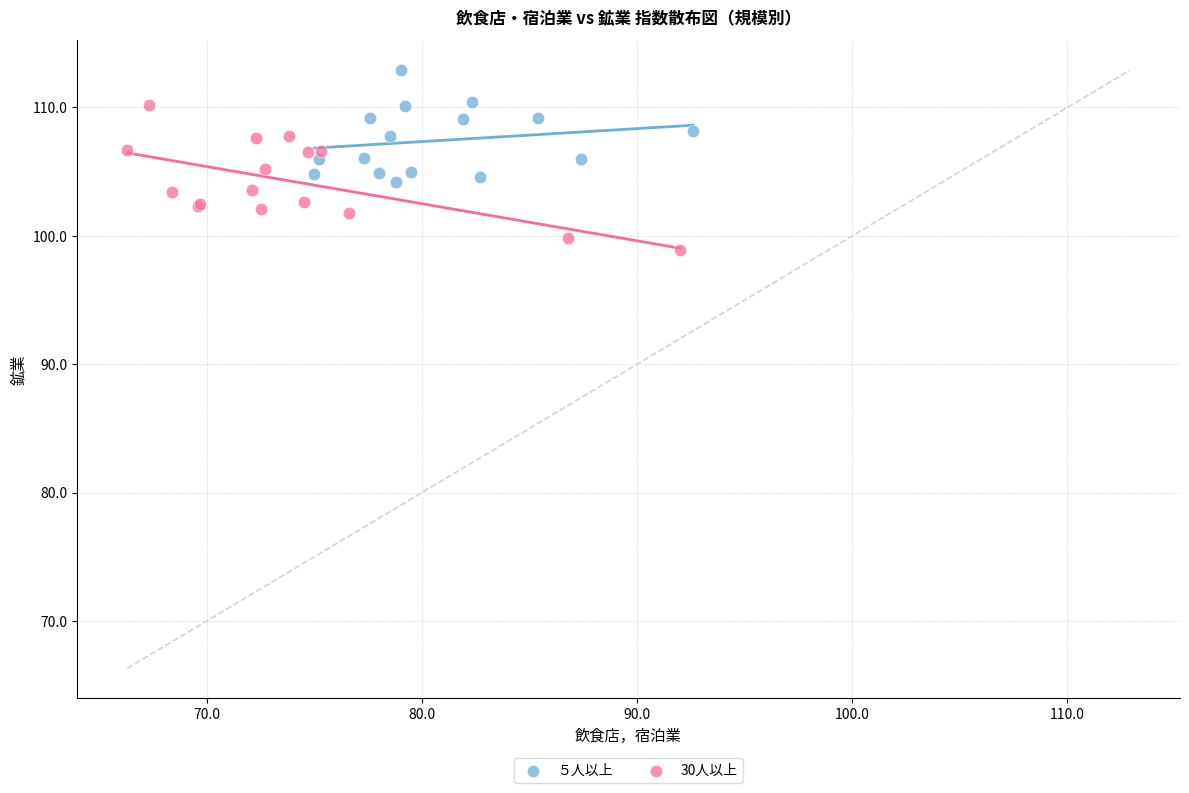

What are all the series names shown in the legend?

５人以上, 30人以上